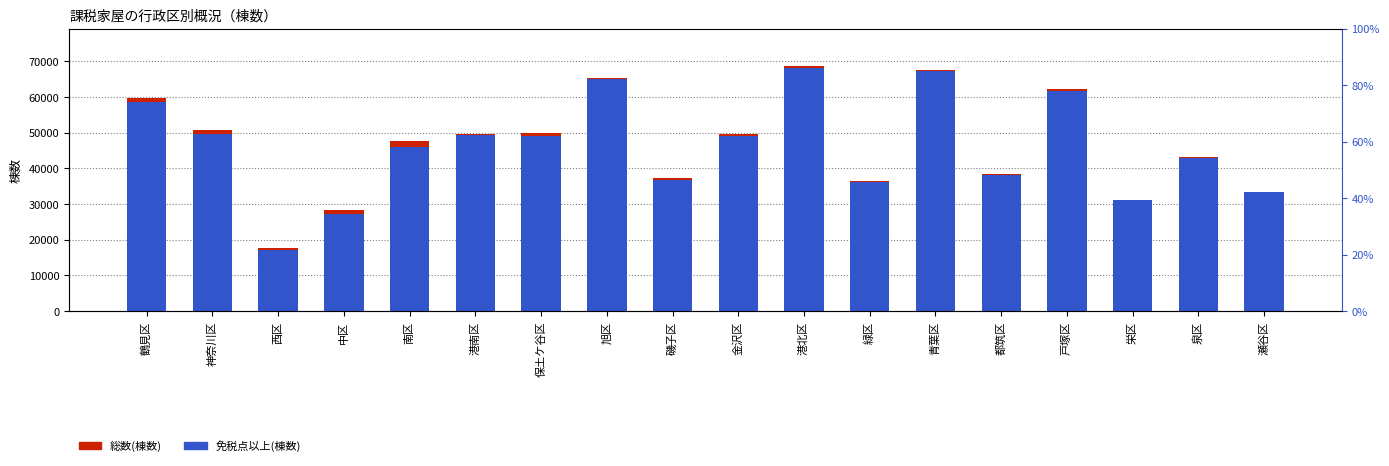

At which label does 免税点以上(棟数) first exceed 49026?

鶴見区